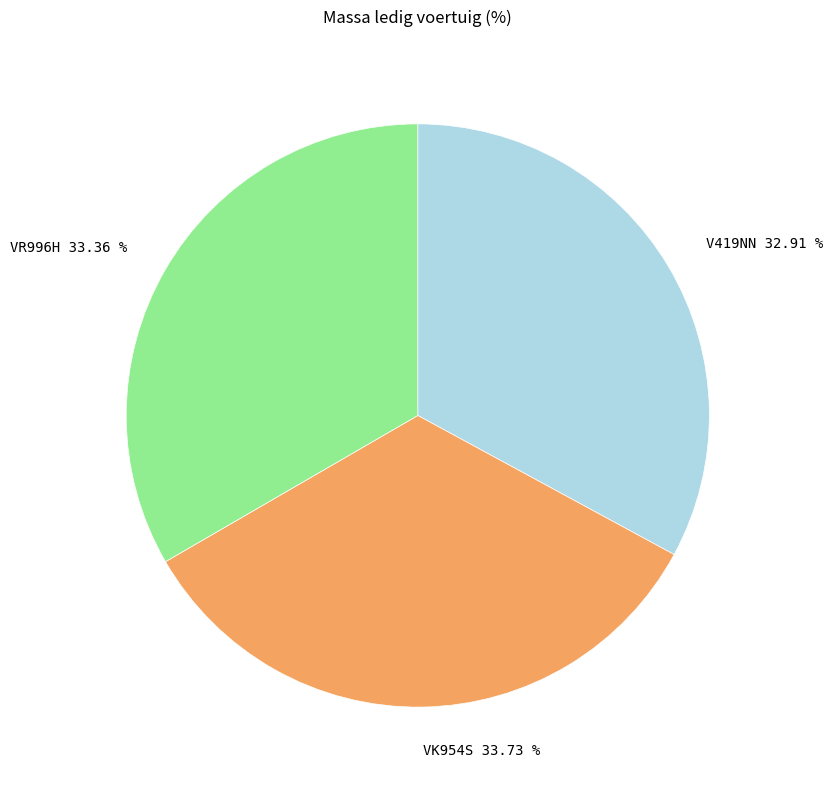

What is the ratio of the value at VR996H to the value at VK954S?

1.0